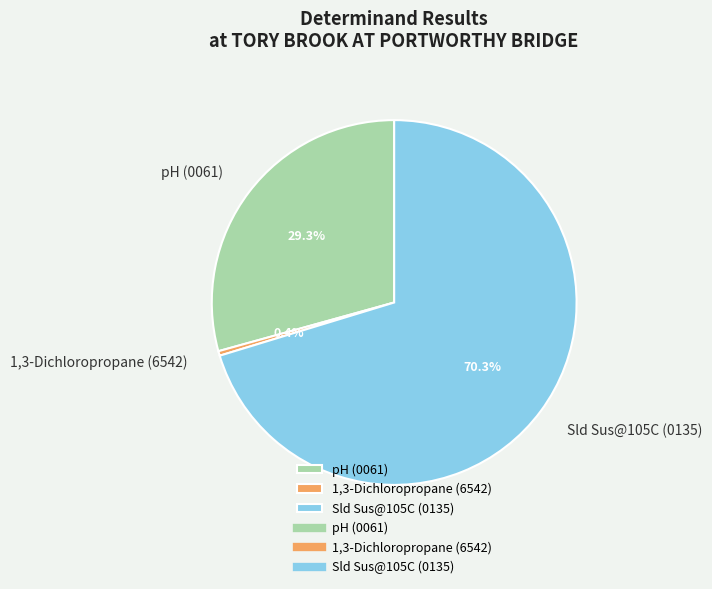

How much of the chart is everything except pH (0061)?

70.7%